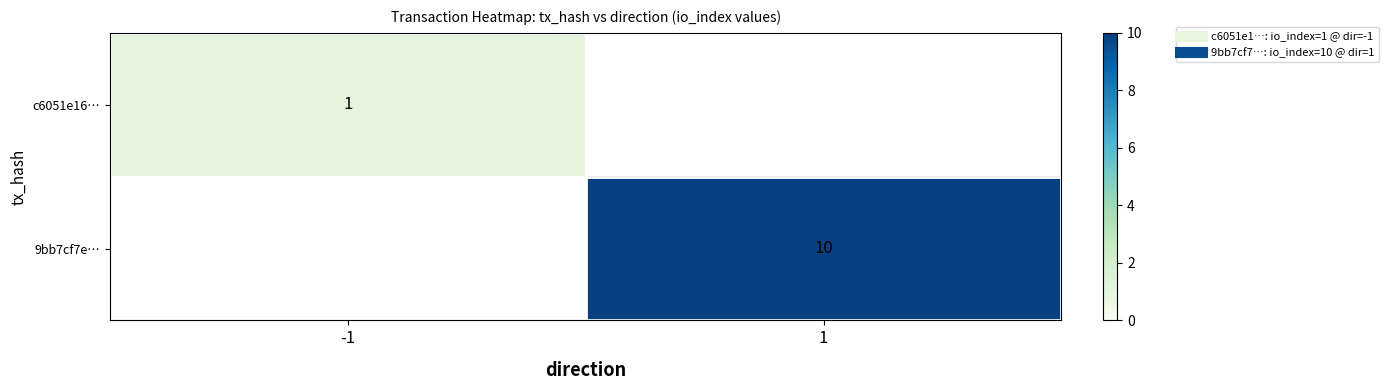

At which label does 9bb7cf7e… reach its peak?

-1